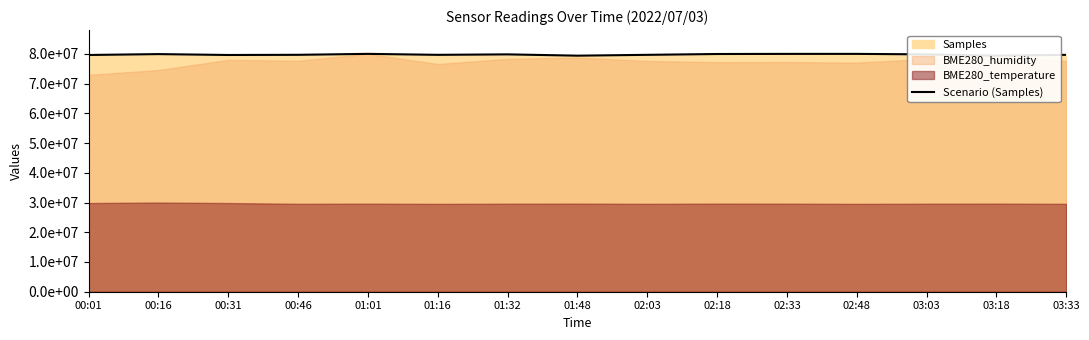

Between 01:48 and 02:33, which is larger?

02:33